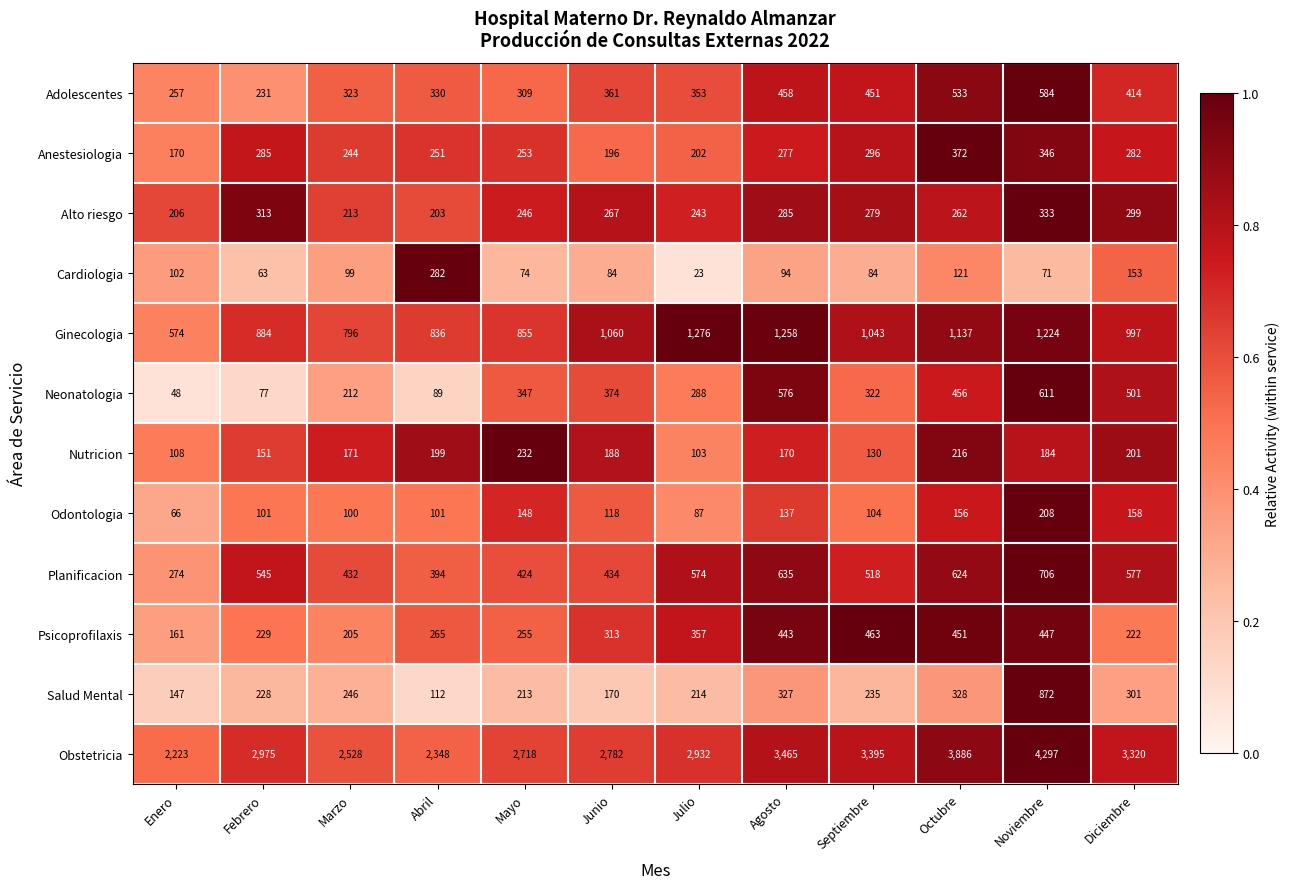

True or false: Psicoprofilaxis has a value of 249 at Noviembre.

False